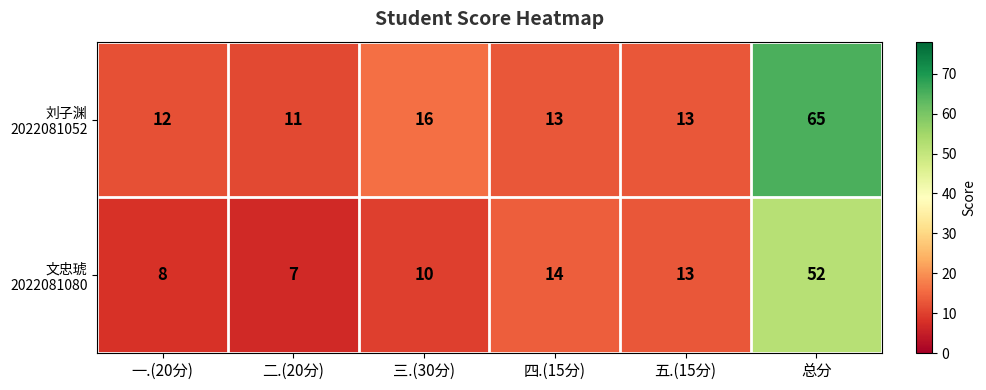

What is the spread (max minus min) of values at 三.(30分)?

6